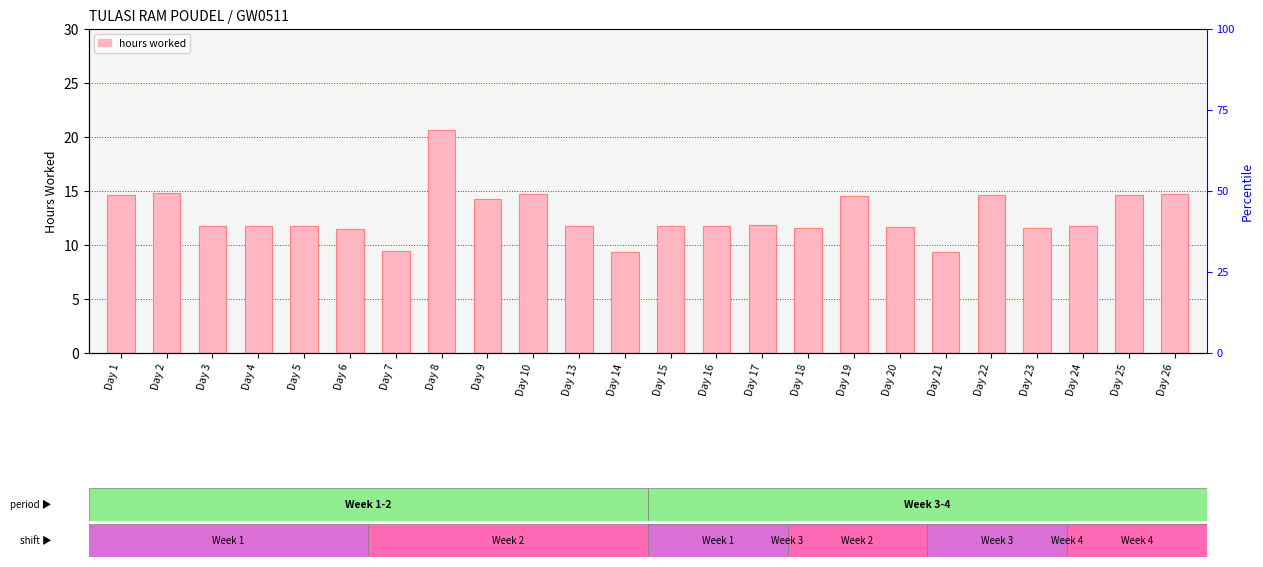

At which category does the chart reach its peak across all series?

Day 8